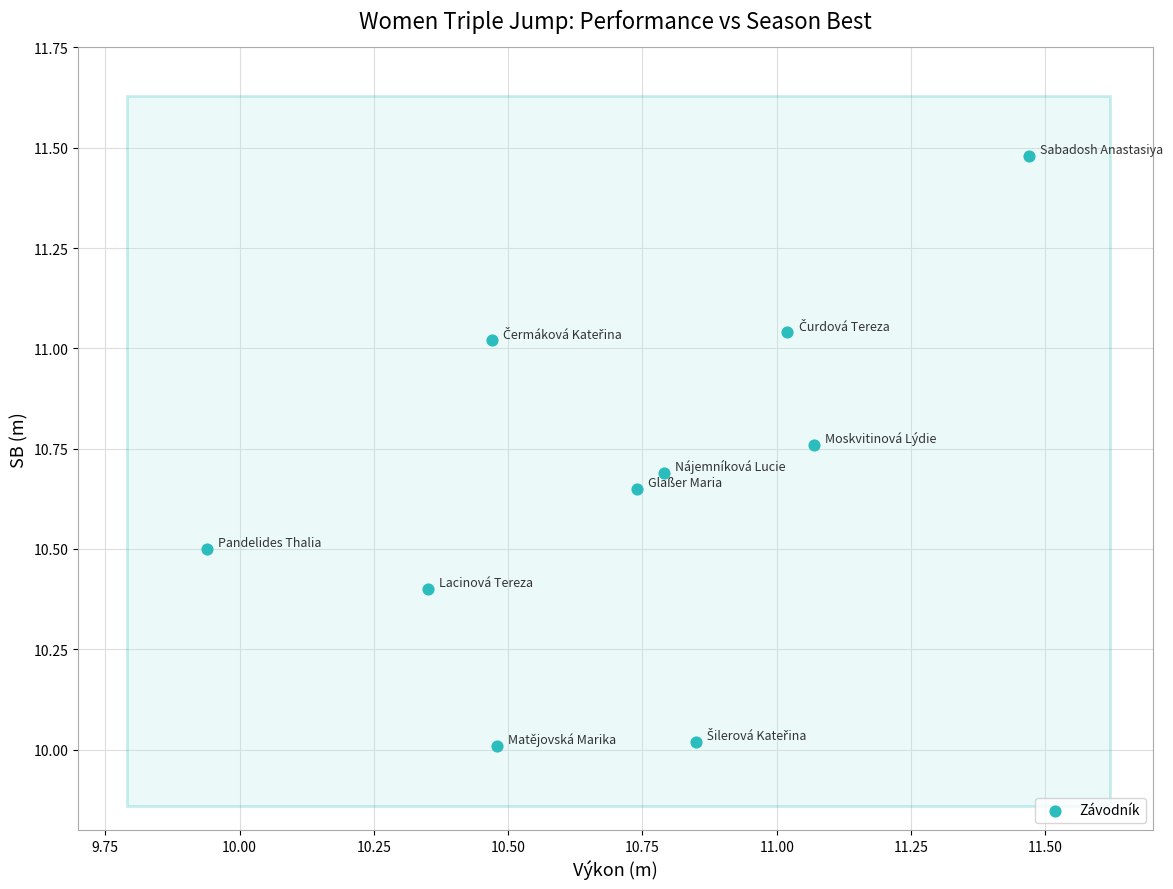

What is the range of Y values (max minus min)?

1.5